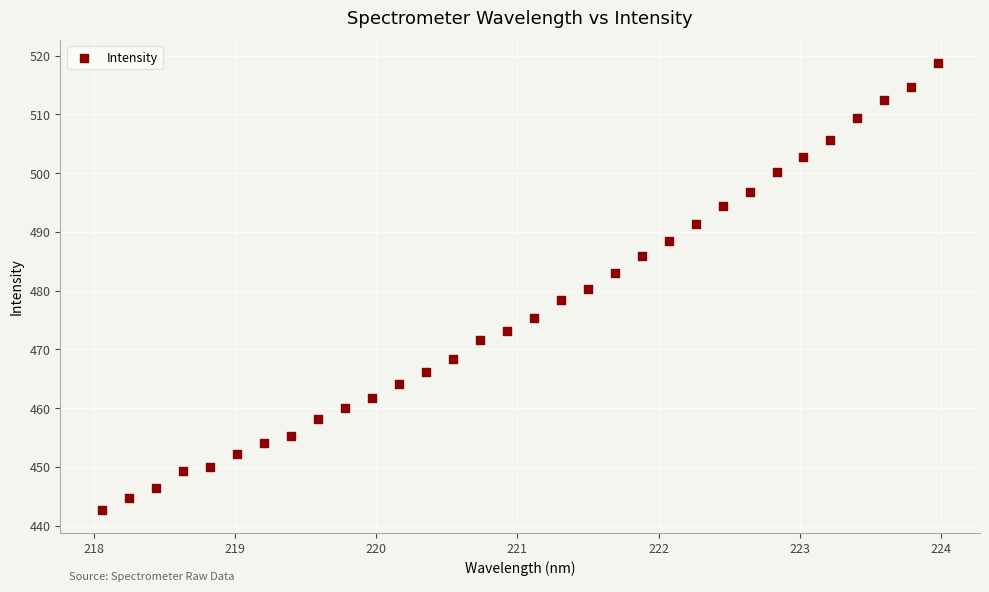

What is the range of X values (max minus min)?

5.9